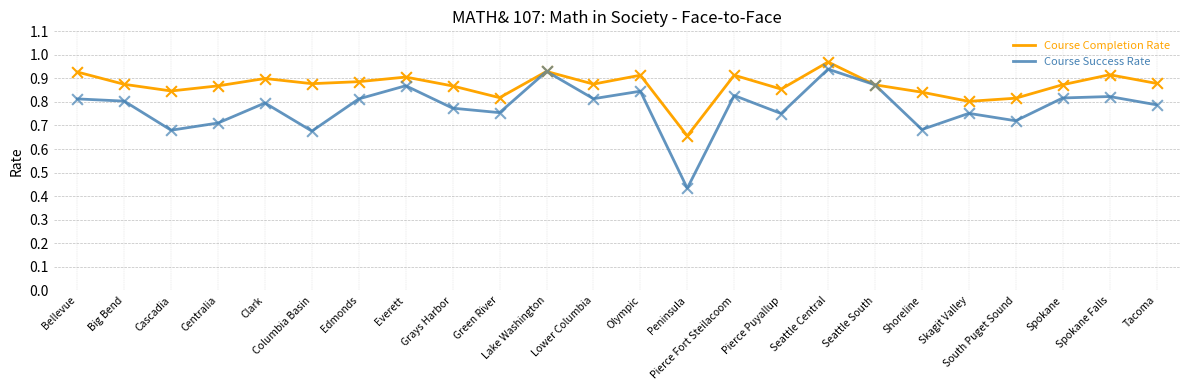

Which series has the largest range (max minus min)?

Course Success Rate